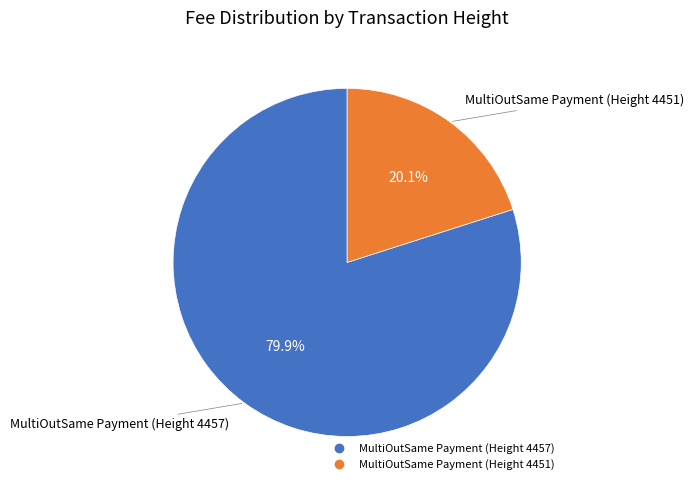

To the nearest percent, what portion does MultiOutSame Payment (Height 4451) represent?

20%